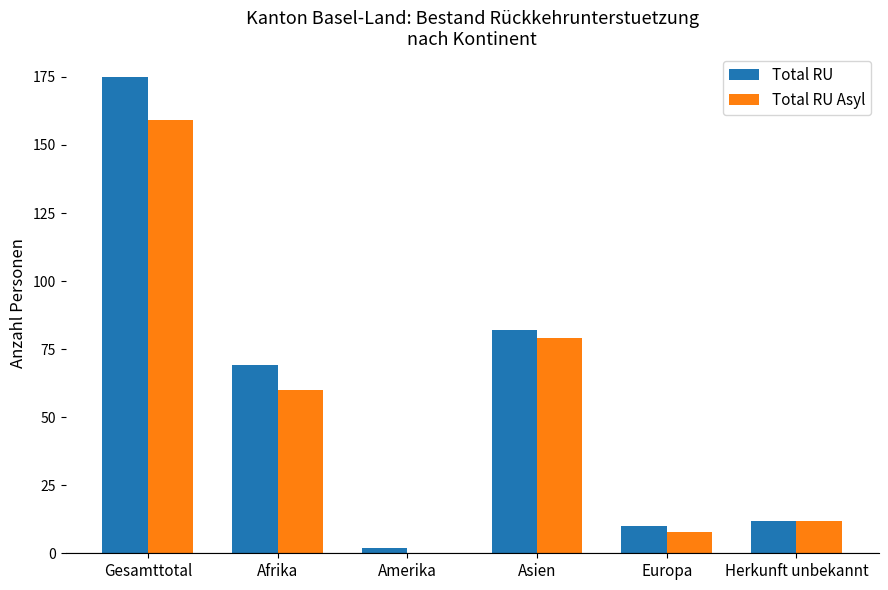

Which label corresponds to the largest value in the chart?

Gesamttotal